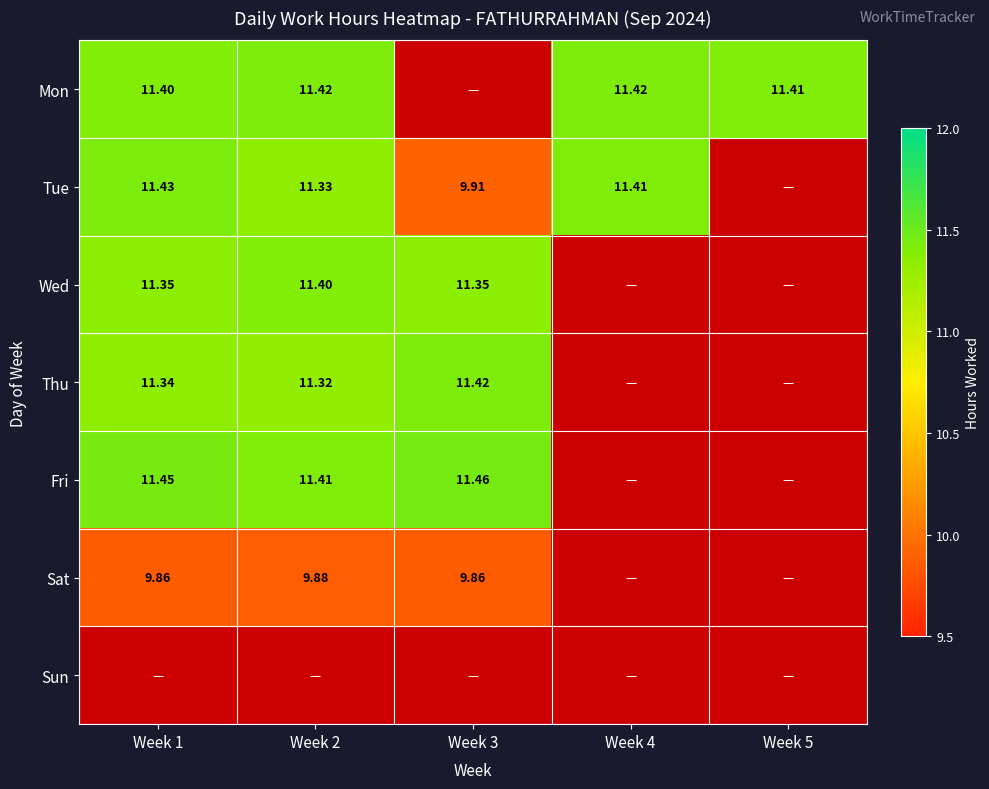

Is the value of Tue at Week 1 greater than the value of Mon at Week 5?

Yes